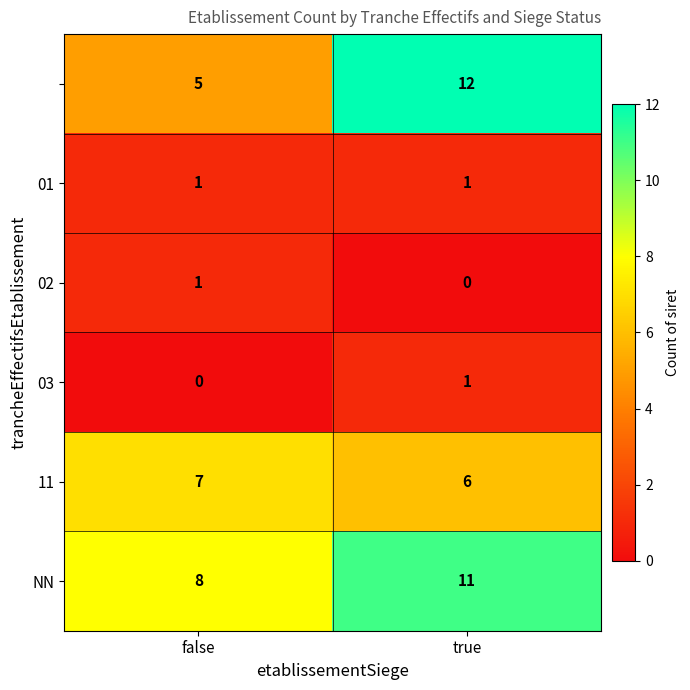

What is the total value across all series at false?

22